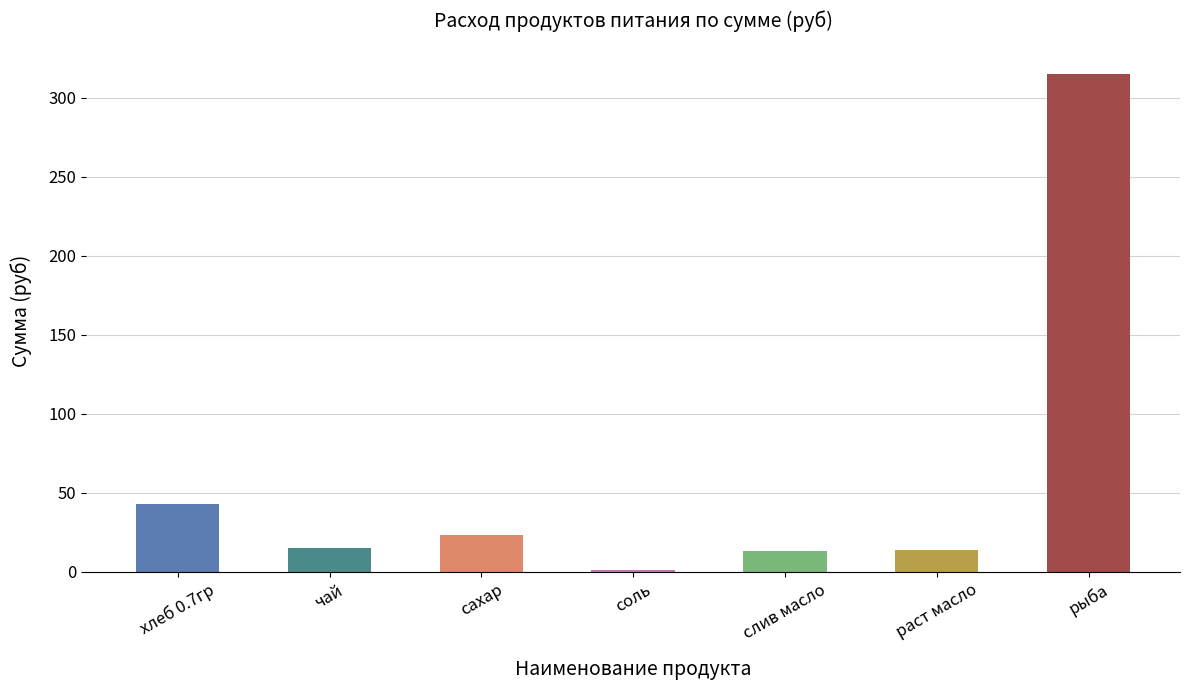

What is the sum of all values?

424.0